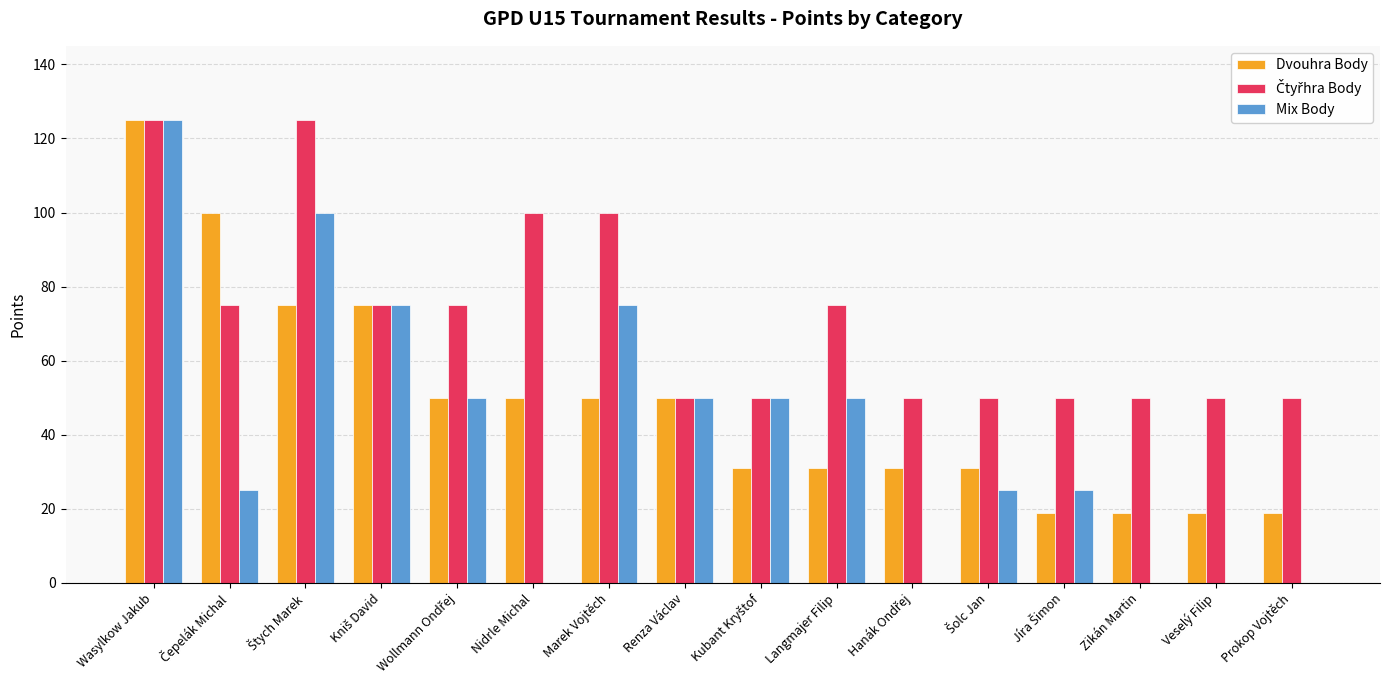

Count the Mix Body values in the range 0 to 75.

14